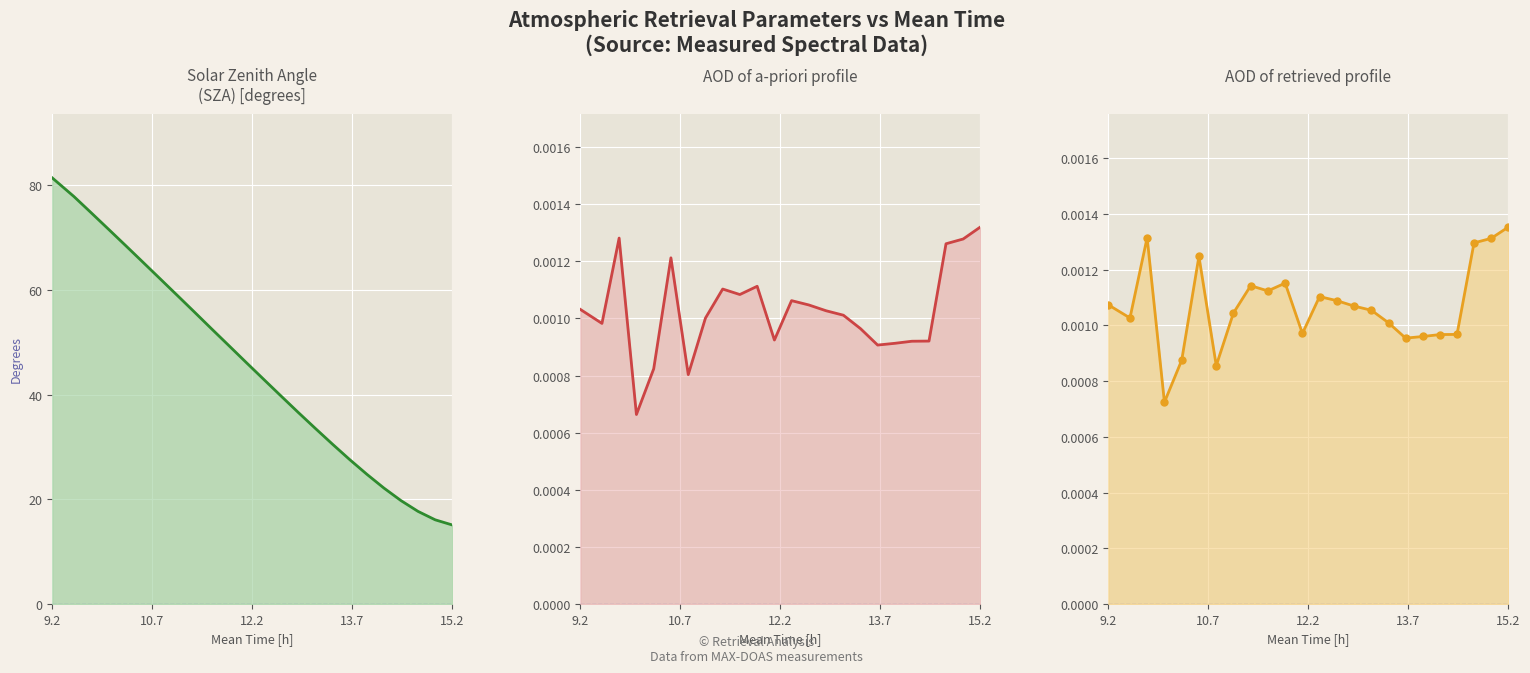

Reading left to right, extract all data points from this chart.

SZA: 81.4	77.8	74.7	71.6	68.4	65.3	62.1	58.9	55.7	52.5	49.3	46.1	42.9	39.8	36.6	33.5	30.5	27.6	24.8	22.1	19.7	17.7	16.1	15.1
AOD of a-priori profile: 0.0	0.0	0.0	0.0	0.0	0.0	0.0	0.0	0.0	0.0	0.0	0.0	0.0	0.0	0.0	0.0	0.0	0.0	0.0	0.0	0.0	0.0	0.0	0.0
AOD of retrieved profile: 0.0	0.0	0.0	0.0	0.0	0.0	0.0	0.0	0.0	0.0	0.0	0.0	0.0	0.0	0.0	0.0	0.0	0.0	0.0	0.0	0.0	0.0	0.0	0.0
AOD of retrieved profile (pts): 0.0	0.0	0.0	0.0	0.0	0.0	0.0	0.0	0.0	0.0	0.0	0.0	0.0	0.0	0.0	0.0	0.0	0.0	0.0	0.0	0.0	0.0	0.0	0.0